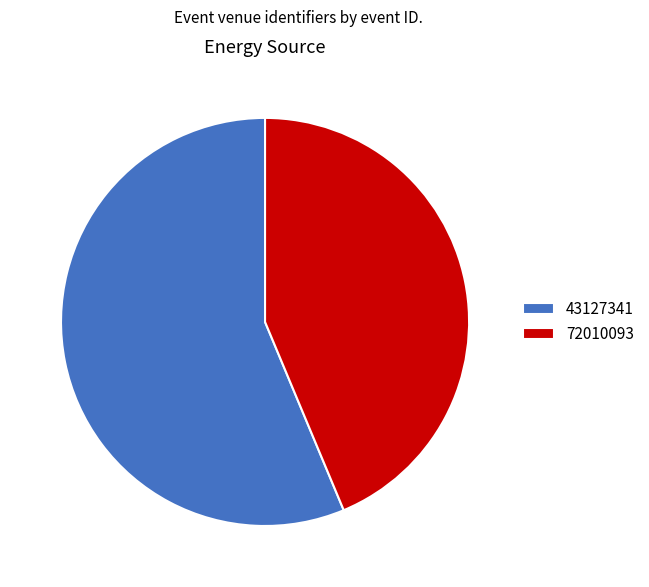

Which category has the biggest portion of the pie?

43127341